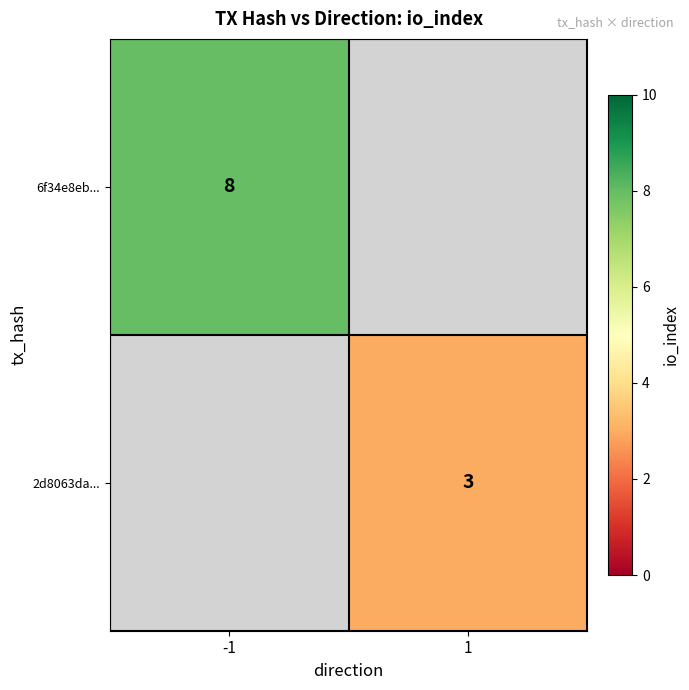

Which category has the lowest value across all series?

1